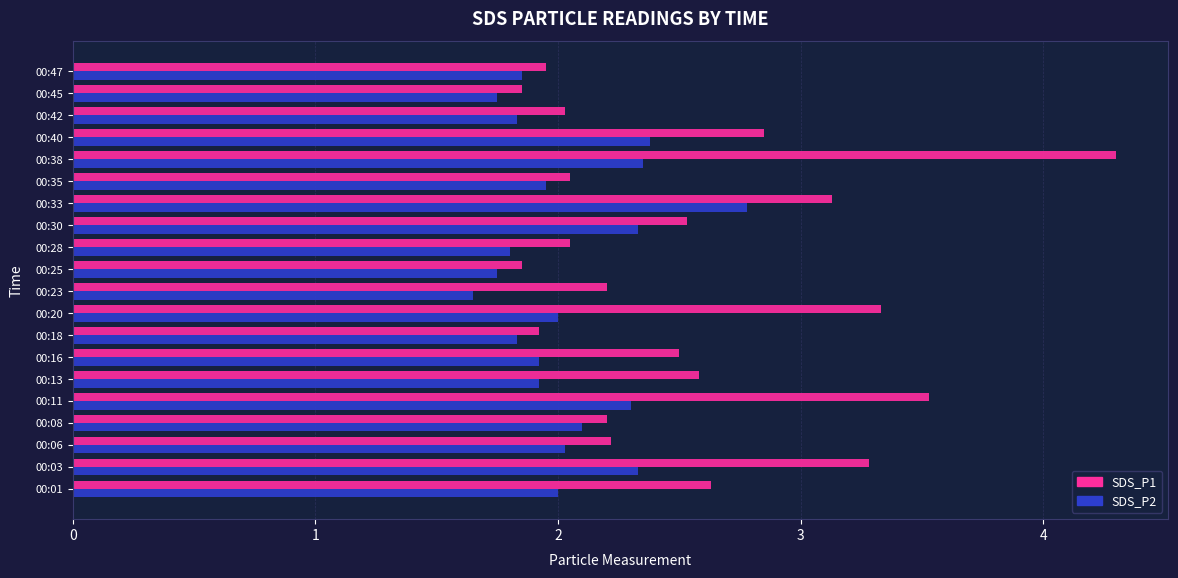

What is the highest value of the SDS_P1 series?

4.3